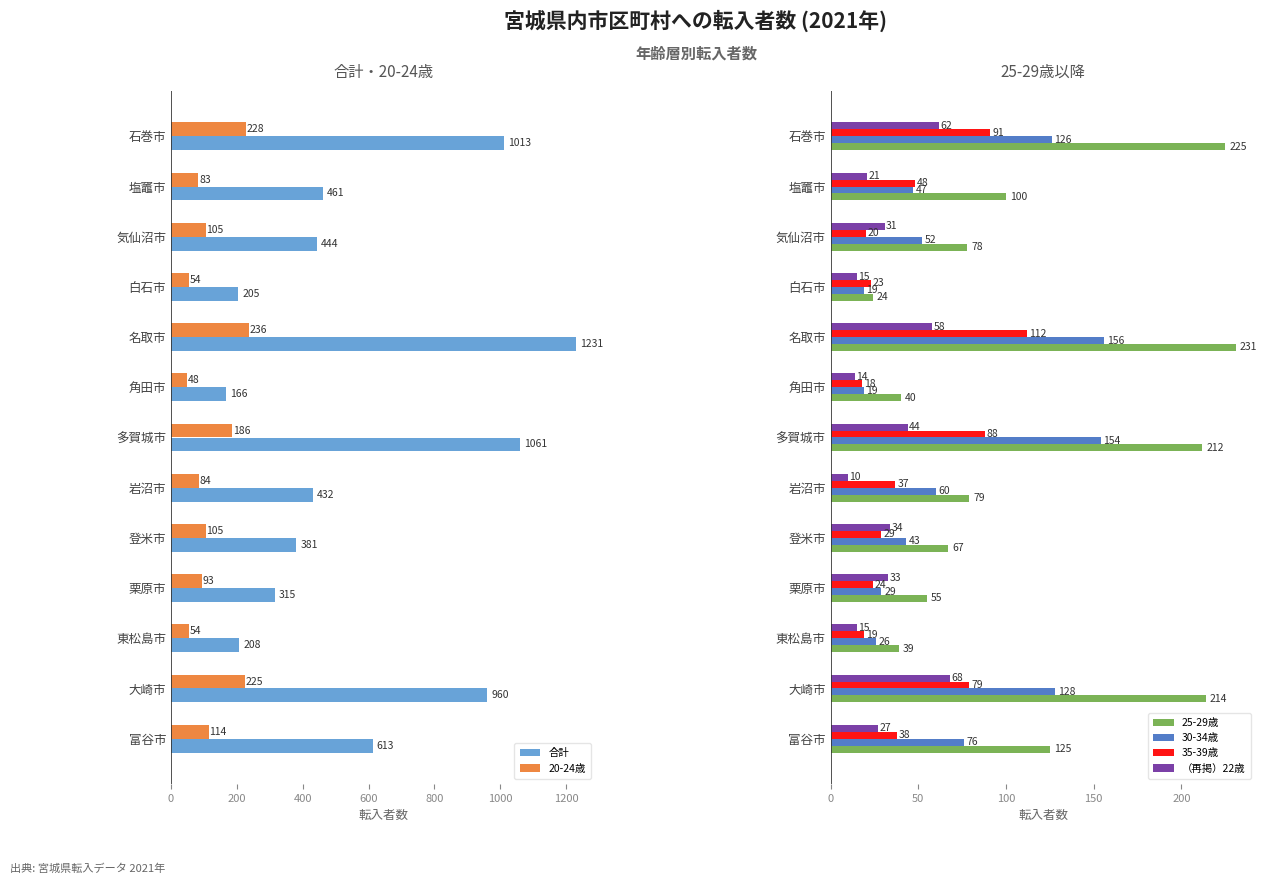

What is the difference between the maximum and minimum values in the 合計 series?

1065